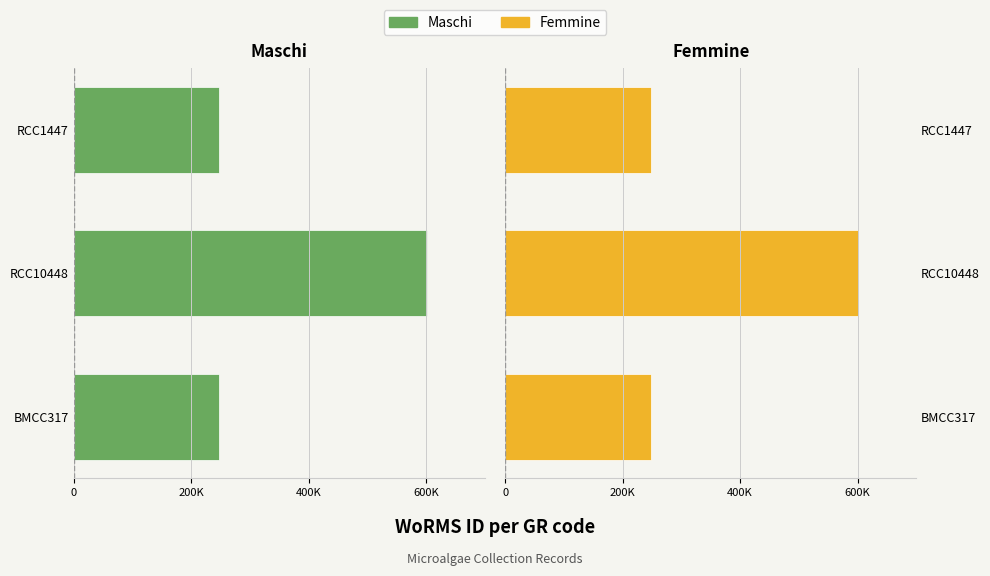

Between BMCC317 and RCC10448, which is larger?

BMCC317